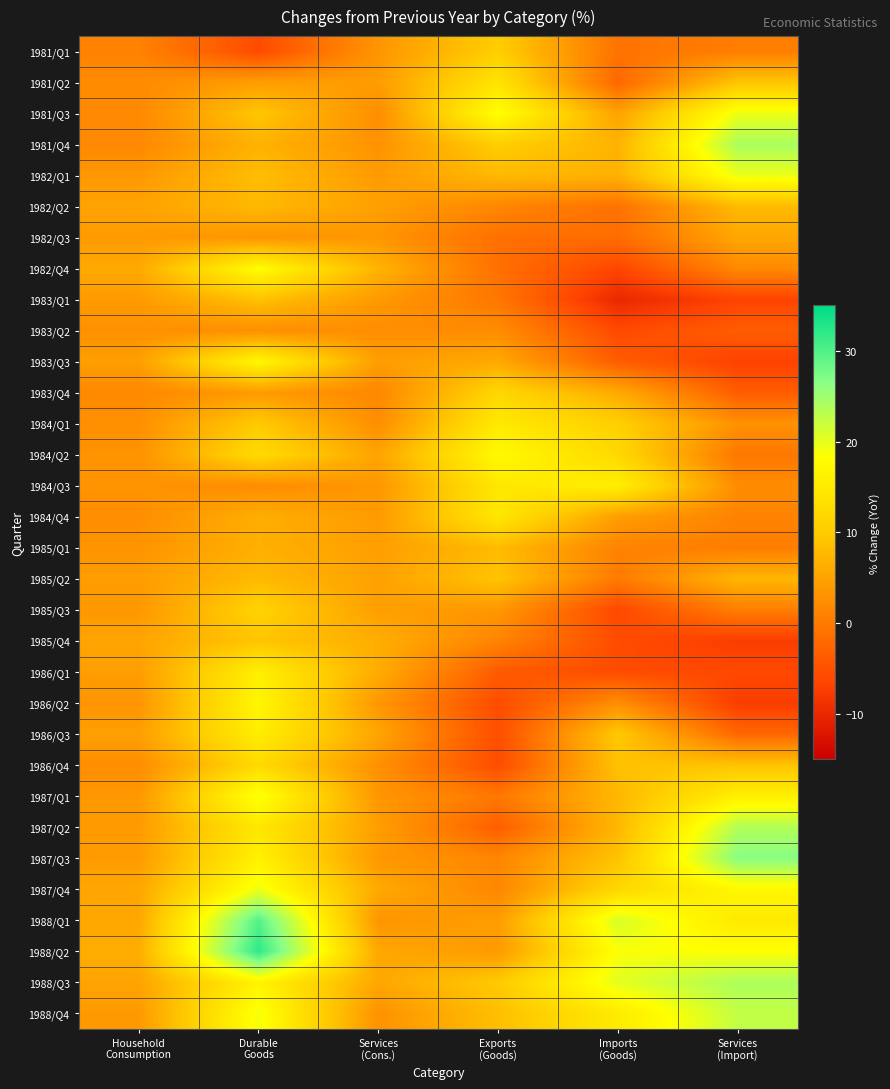

What is the total value across all series at Household
Consumption?

119.2